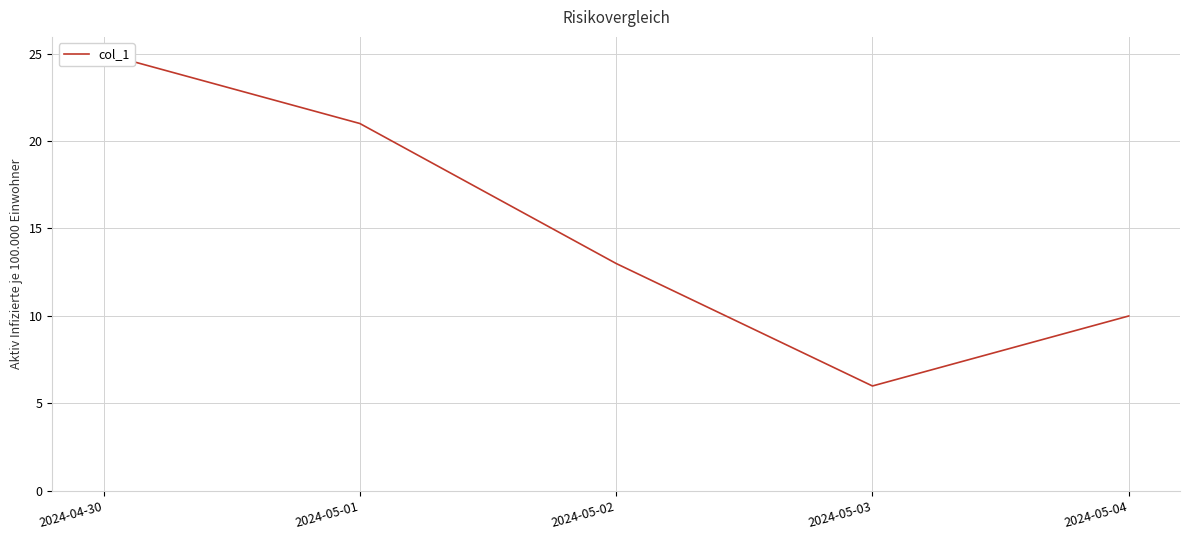

Reading left to right, what are all the values shown in this chart?

25	21	13	6	10